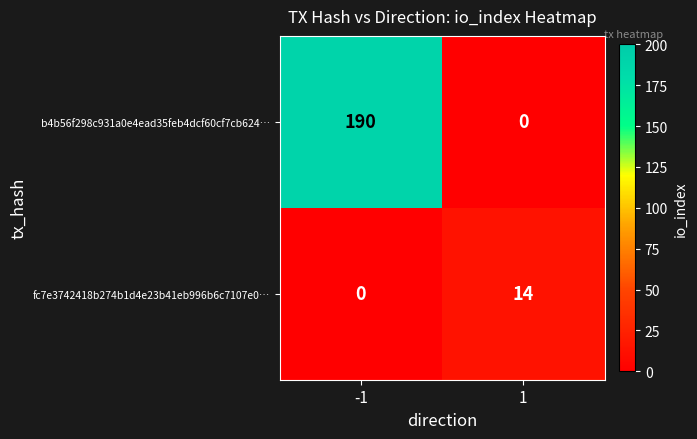

The b4b56f298c931a0e4ead35feb4dcf60cf7cb624… series shows 292 at -1. True or false?

False